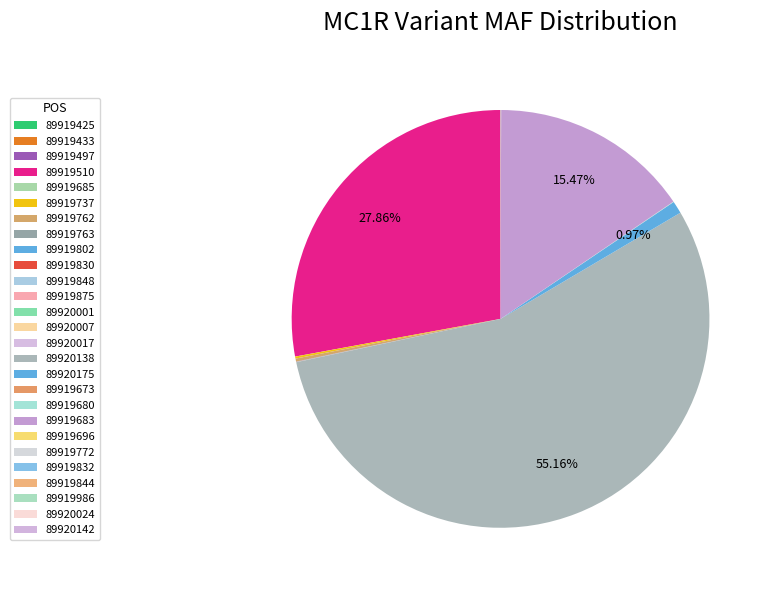

To the nearest percent, what is the combined percentage of 89919510 and 89920017?

28%